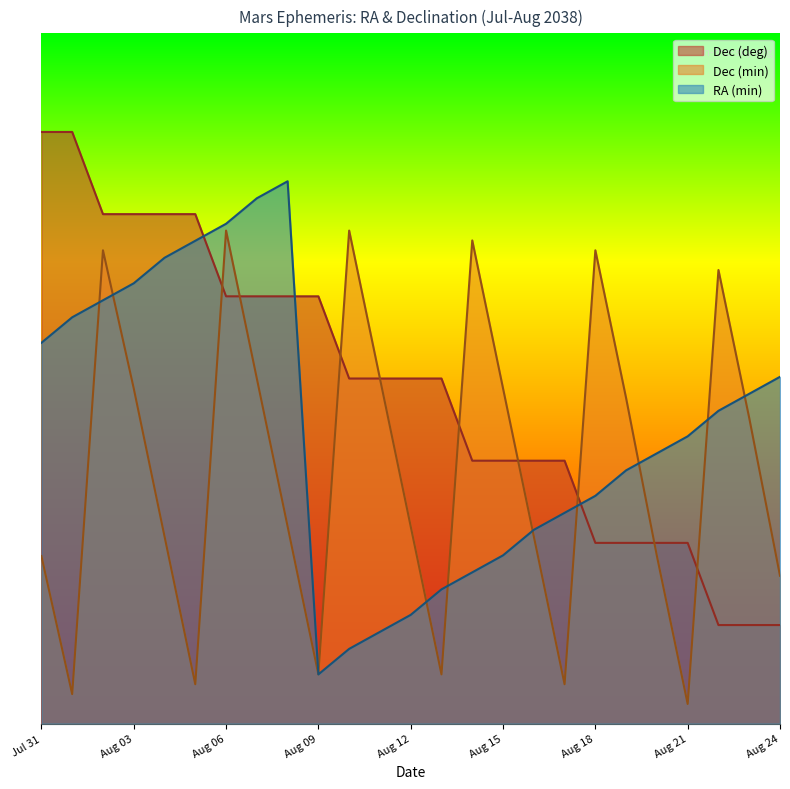

What are all the series names shown in the legend?

Dec (deg), Dec (min), RA (min)